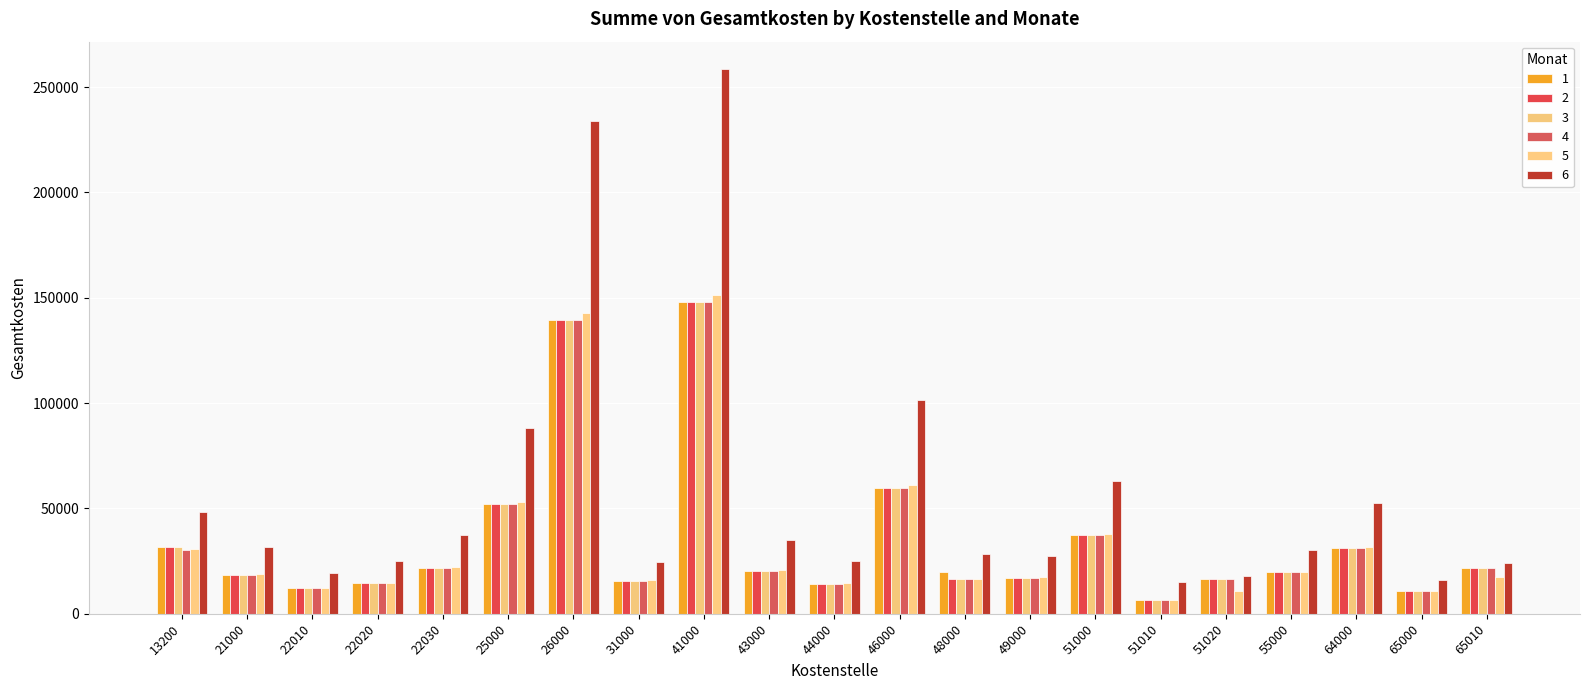

What are all the series names shown in the legend?

1, 2, 3, 4, 5, 6